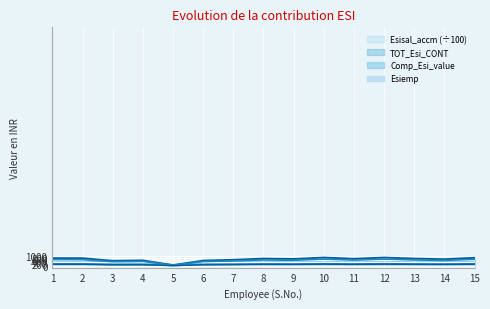

Is it true that TOT_Esi_CONT equals 513.9 at 3?

True